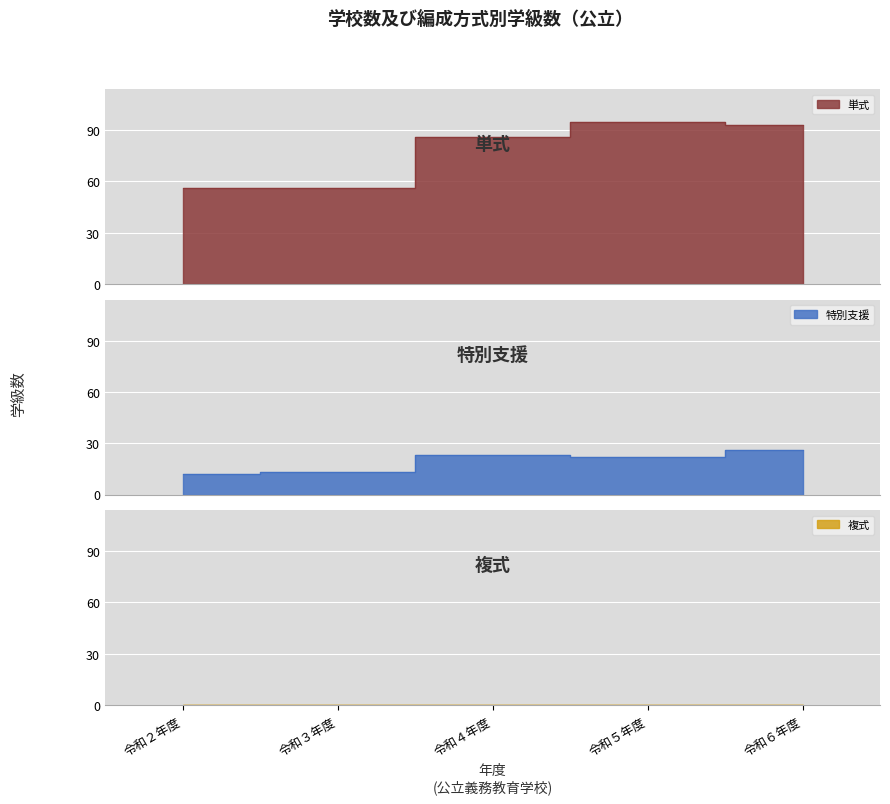

How many data points does each series have?

5